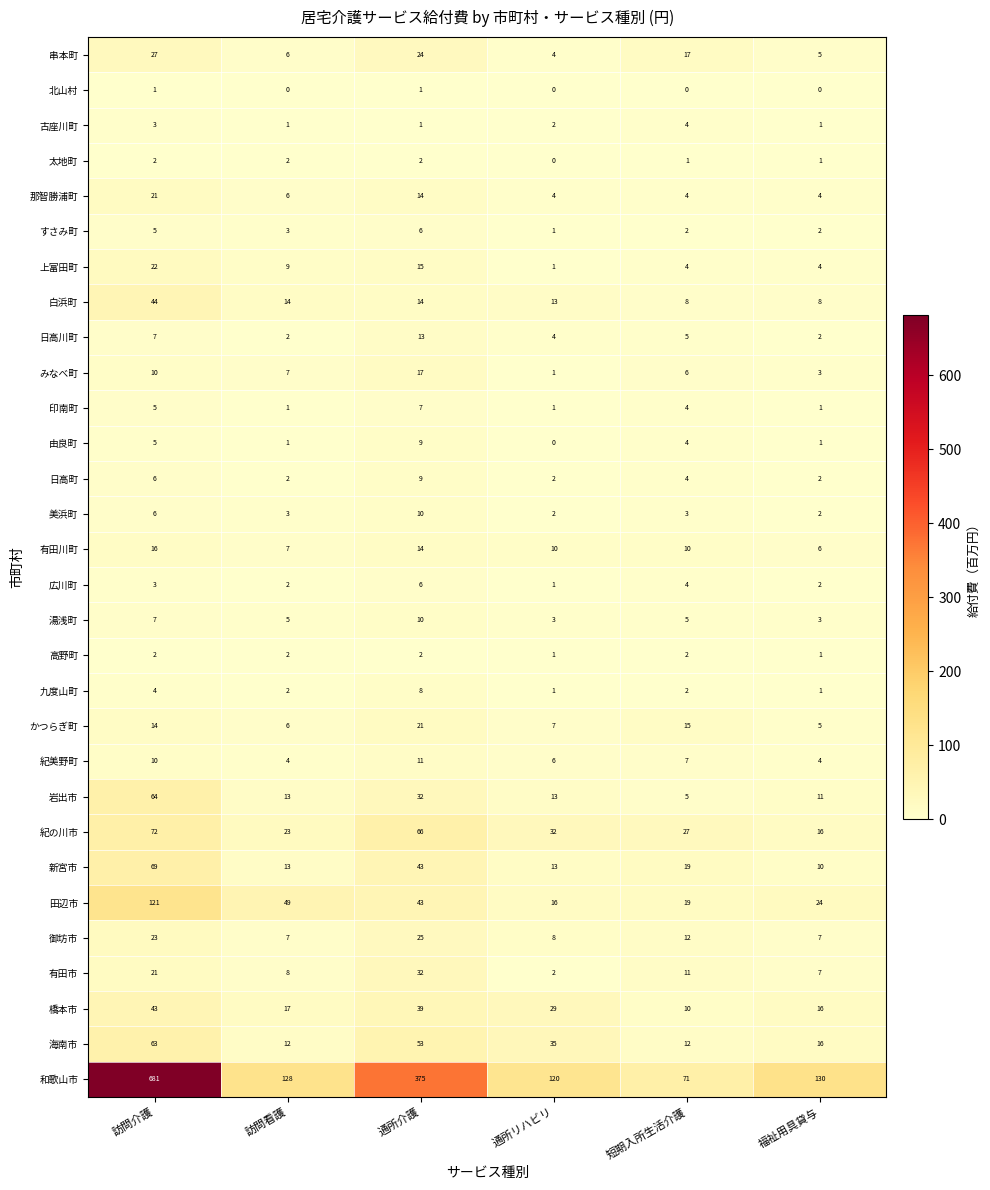

Count the number of categories in the chart.

6